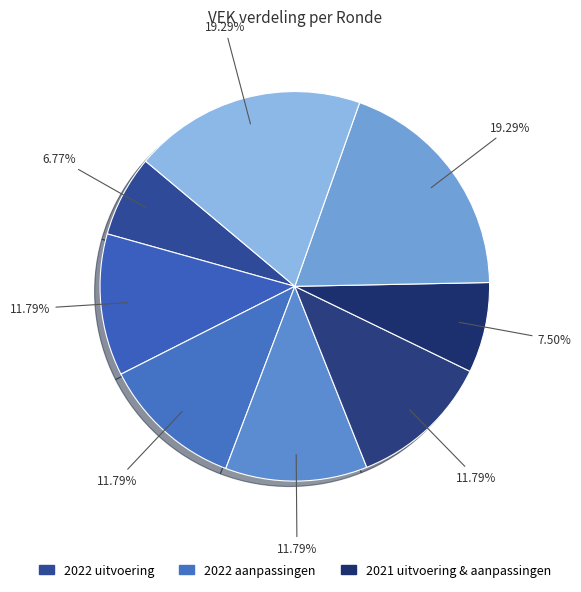

Count the number of slices in the pie.

8